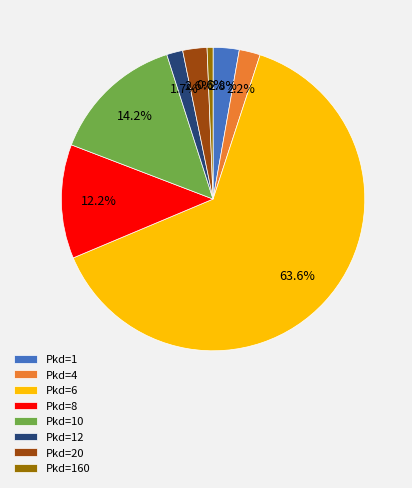

What is the ratio of the value at Pkd=1 to the value at Pkd=20?

1.1